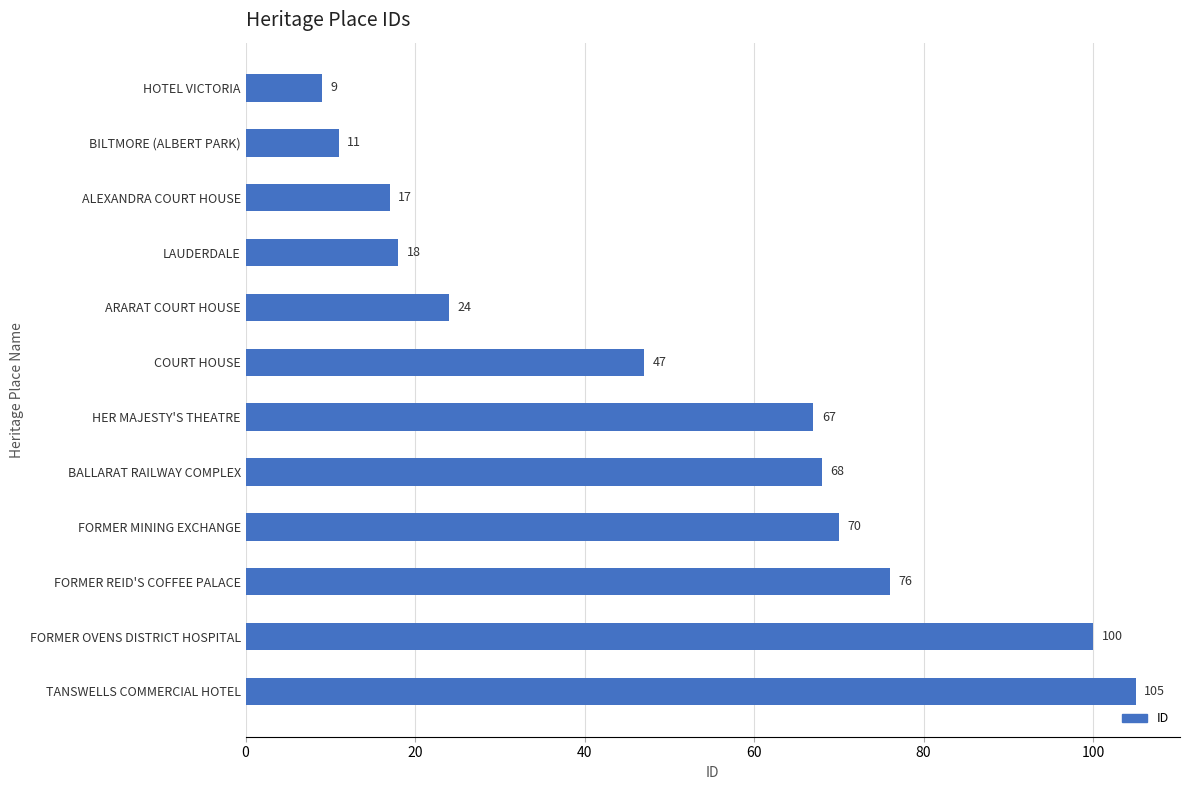

At which label is the value closest to 57?

COURT HOUSE